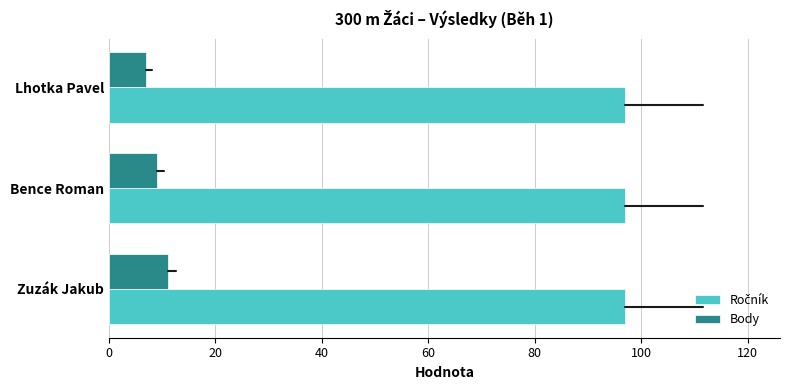

At how many categories does at least one series exceed 76?

3